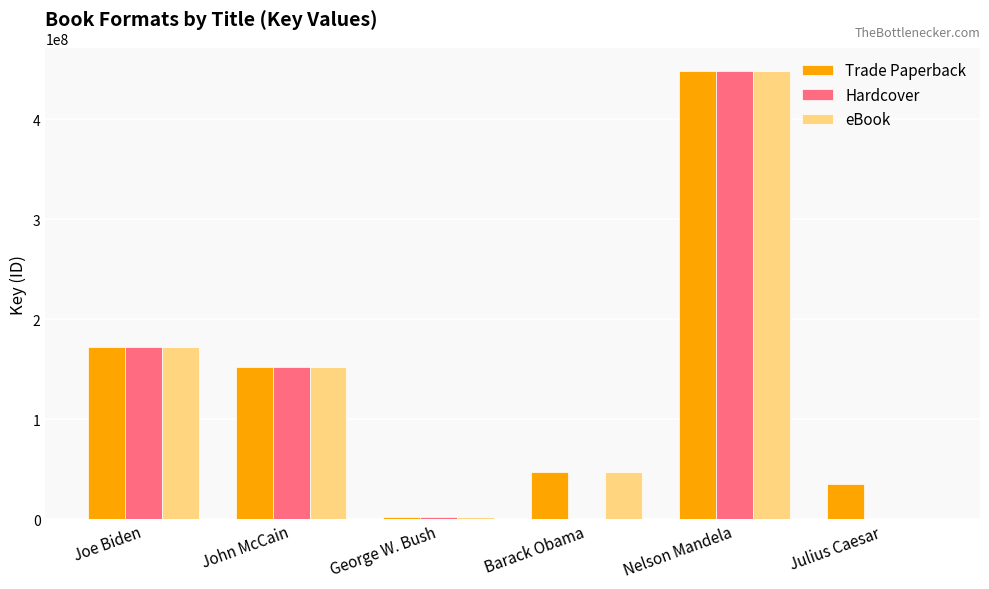

True or false: Hardcover has a value of 0 at Julius Caesar.

True